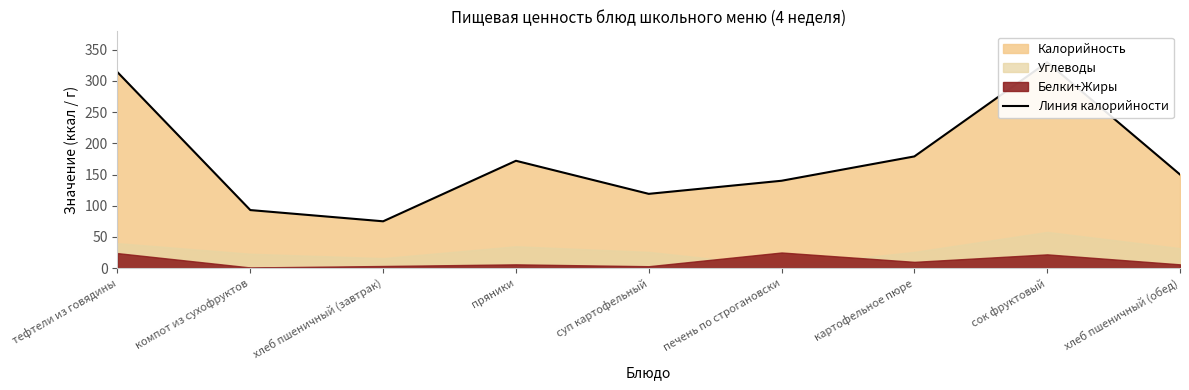

What is the value of the 8th point from the left?

330.0